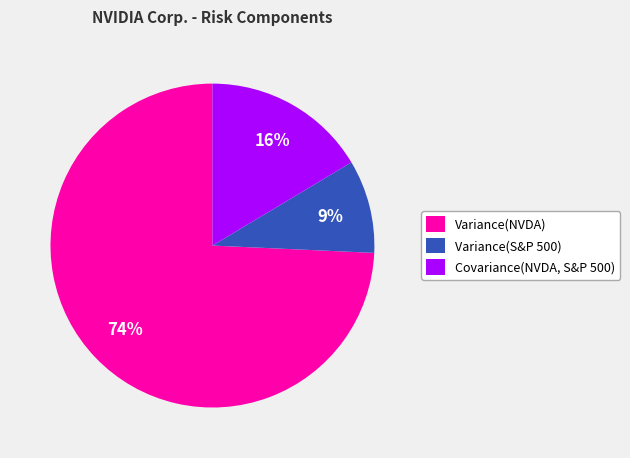

The Covariance(NVDA, S&P 500) slice represents 8% of the pie. True or false?

False